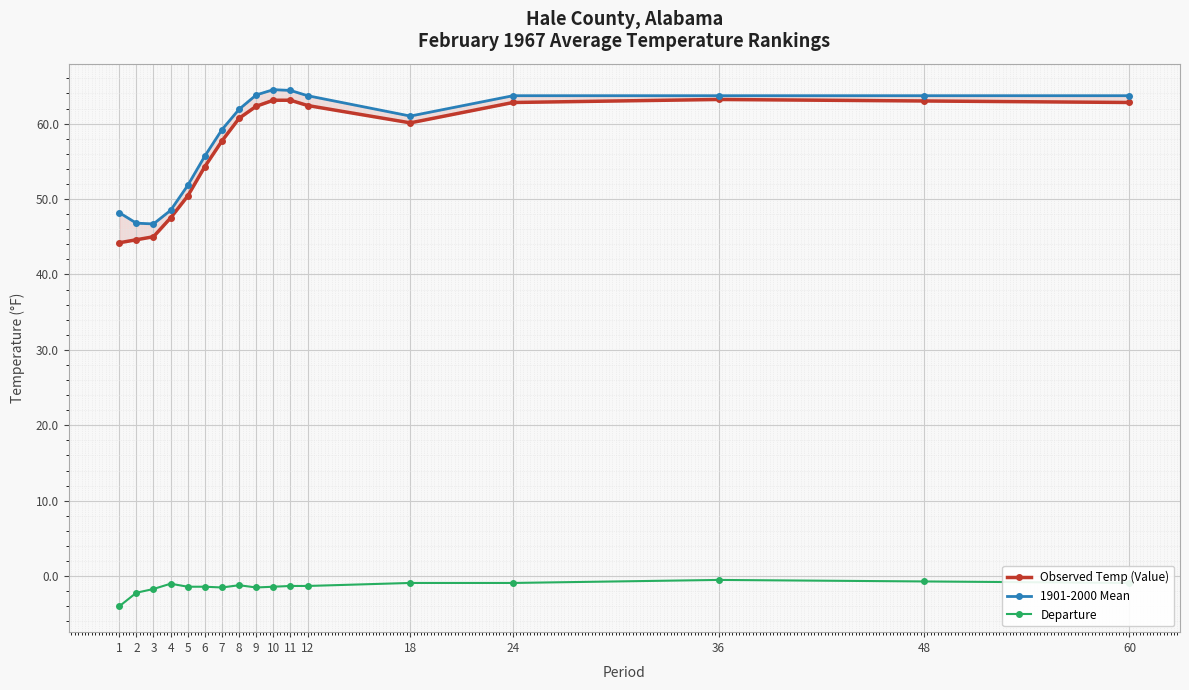

What are all the series names shown in the legend?

Observed Temp (Value), 1901-2000 Mean, Departure